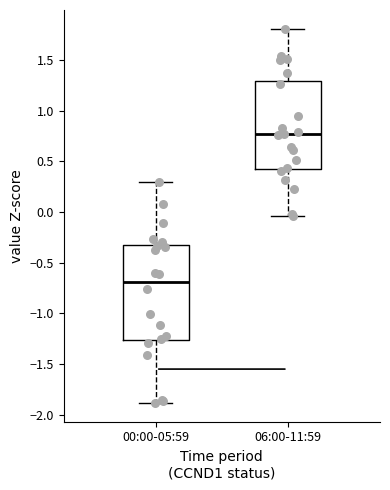

Where does the lower whisker of the box for 00:00-05:59 end on the y-axis? The values are not printed on the chart, so give them approximately, as read against the axis.

-1.90